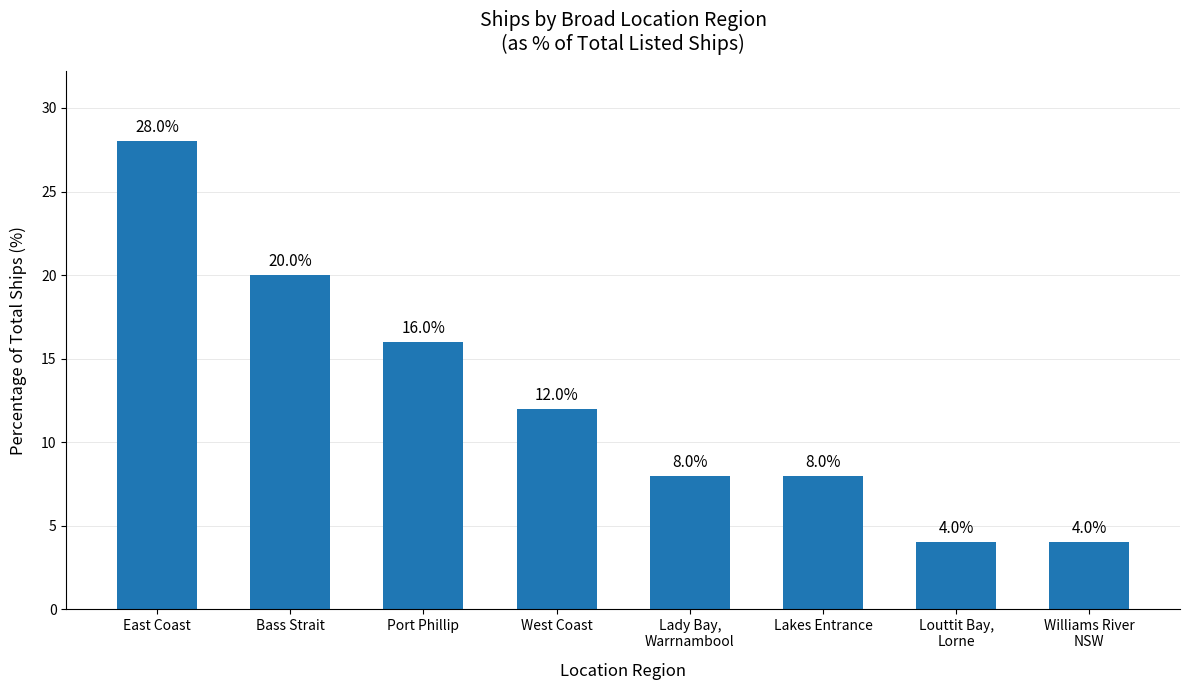

What is the label of the 1st bar from the left?

East Coast